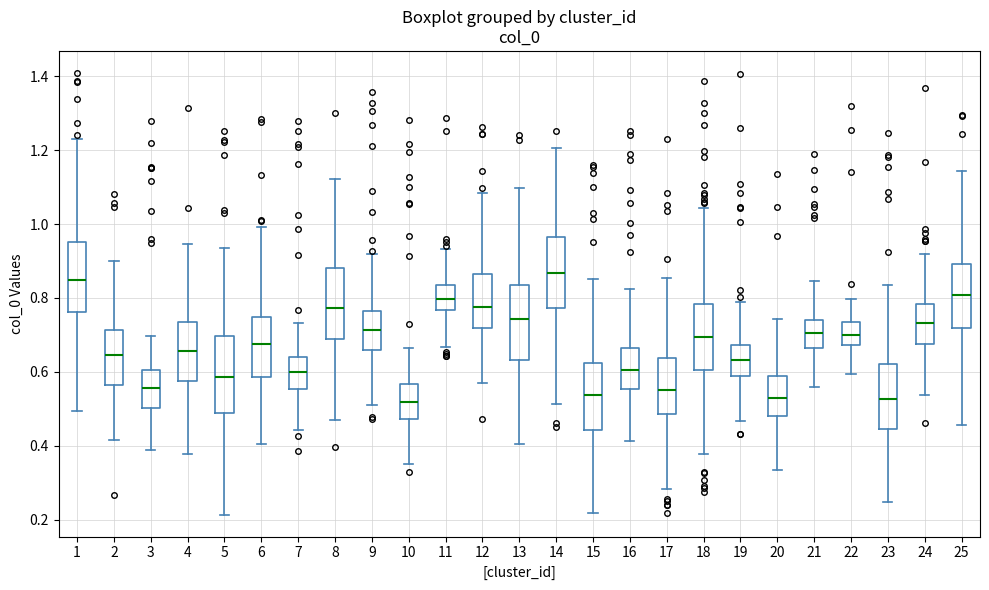

Where is the upper edge of the box at x = 14 on the y-axis? The values are not printed on the chart, so give them approximately, as read against the axis.

0.96